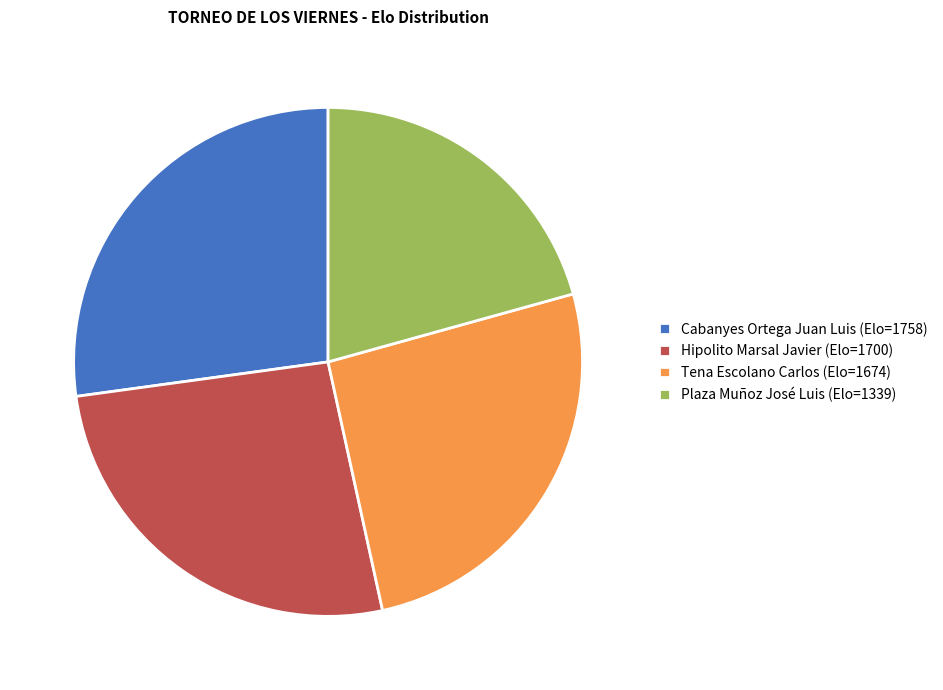

Combined, do Tena Escolano Carlos (Elo=1674) and Plaza Muñoz José Luis (Elo=1339) account for over 50%?

No